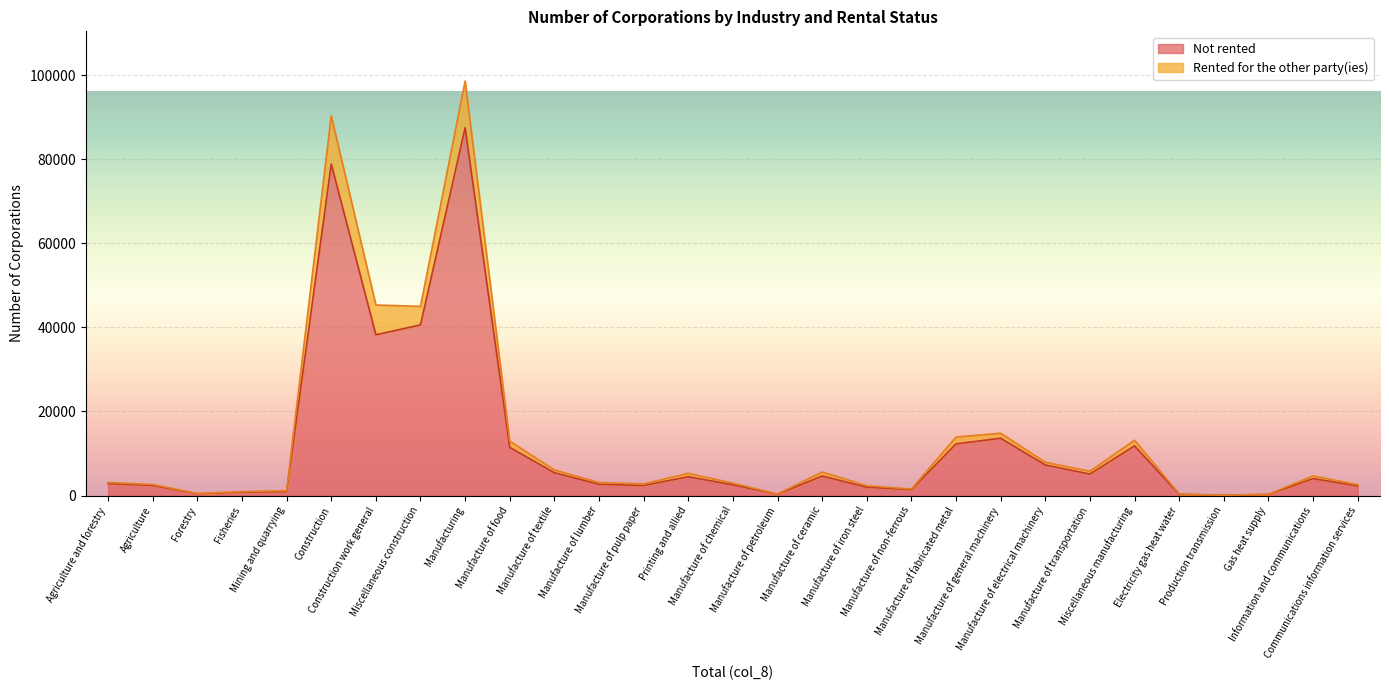

What position from the left is Manufacture of textile?

11